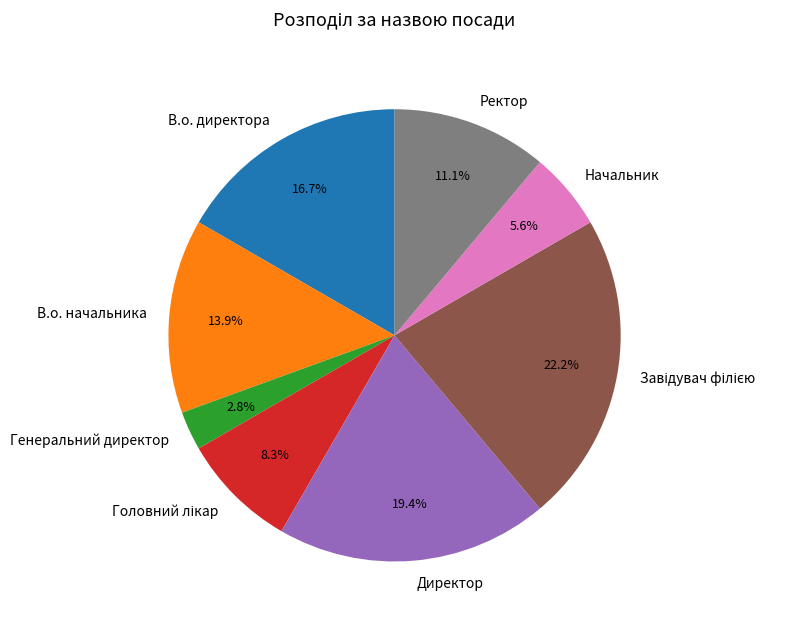

Which slice is the smallest?

Генеральний директор